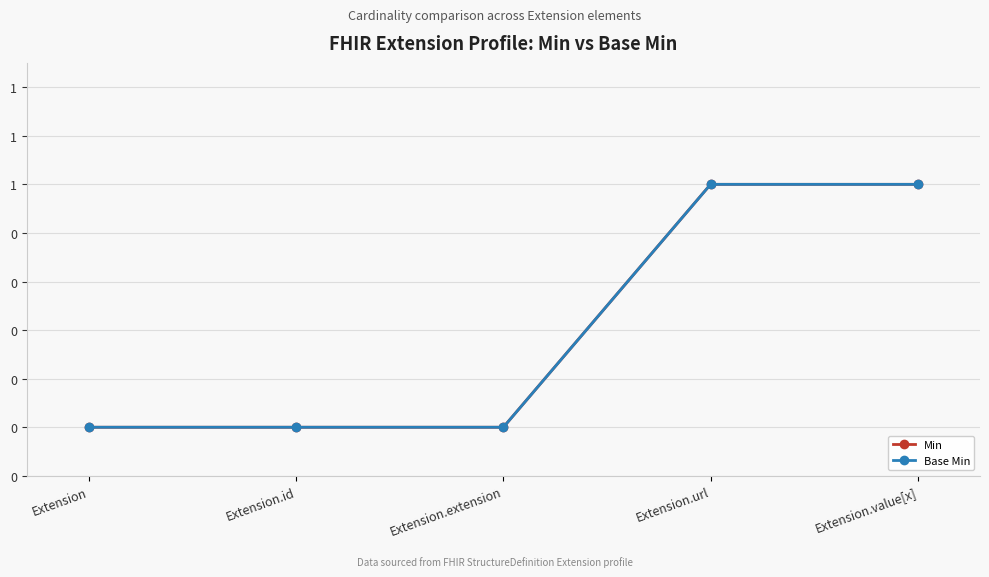

Reading left to right, transcribe all the data shown in this chart.

Min: Extension=0	Extension.id=0	Extension.extension=0	Extension.url=1	Extension.value[x]=1
Base Min: Extension=0	Extension.id=0	Extension.extension=0	Extension.url=1	Extension.value[x]=1